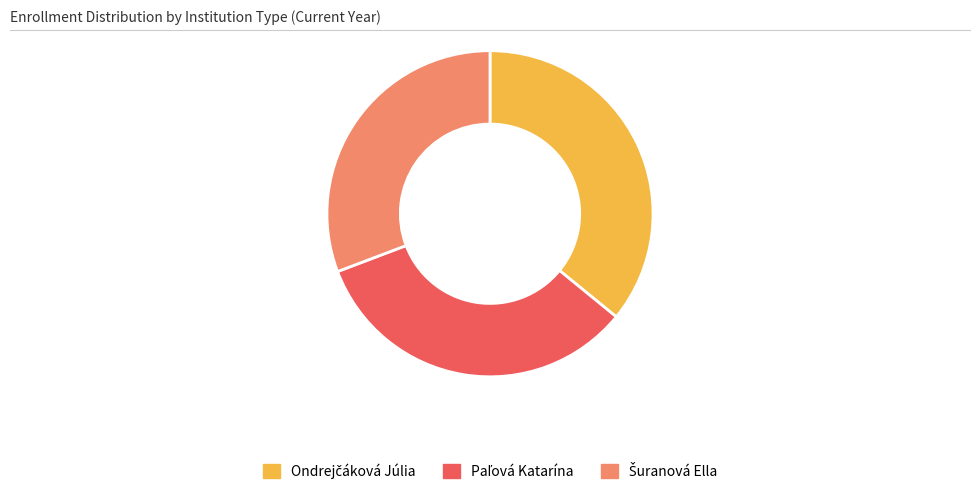

Does any single category account for the majority?

No